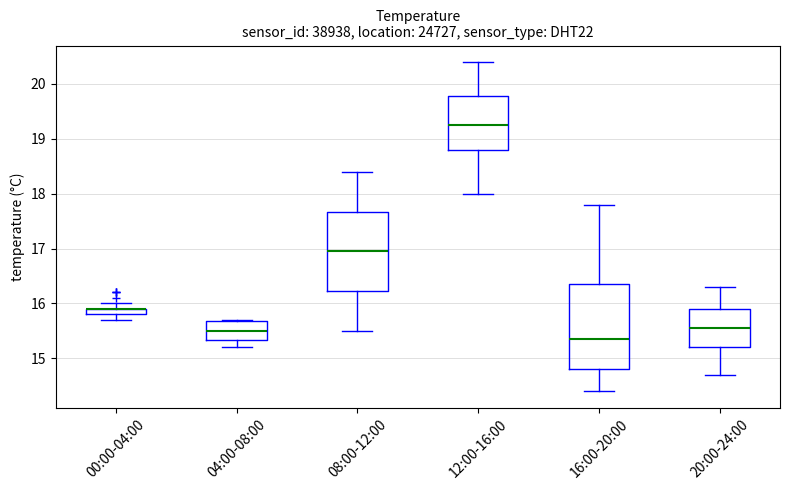

Where does the lower whisker of the box for 20:00-24:00 end on the y-axis? The values are not printed on the chart, so give them approximately, as read against the axis.

14.7